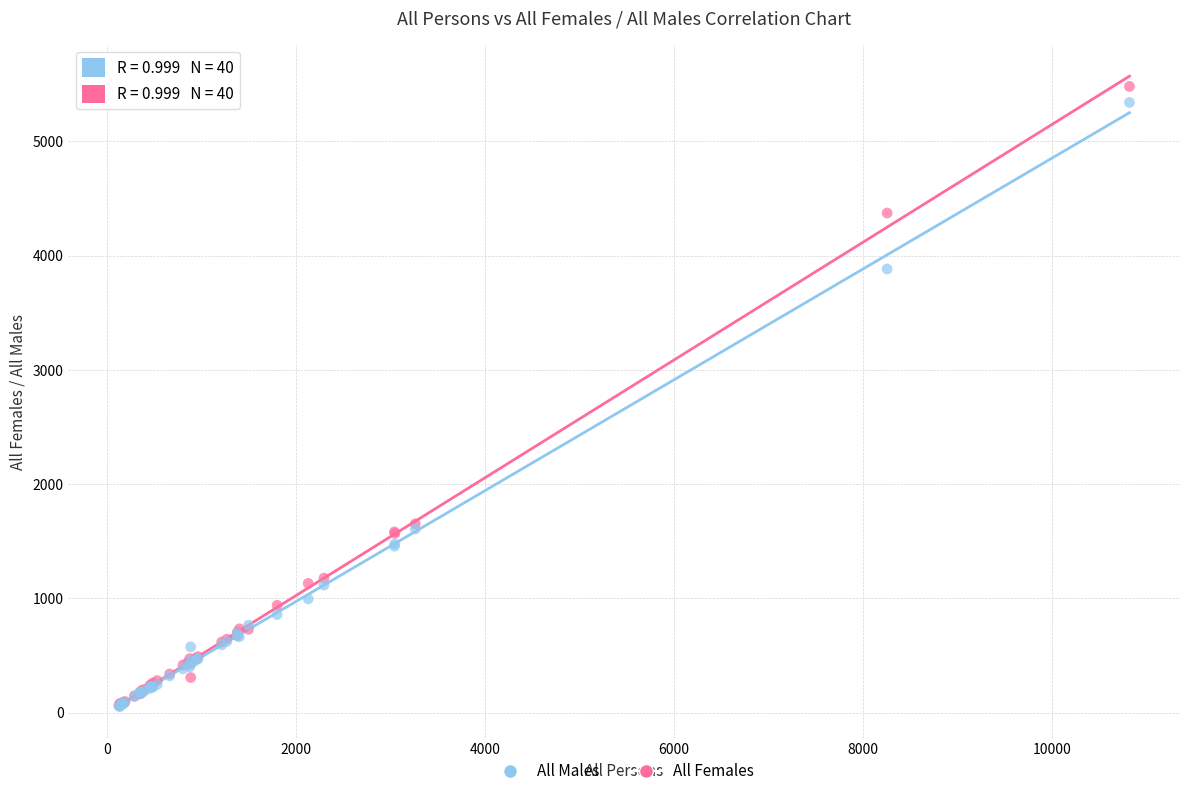

What are all the series names shown in the legend?

All Males, All Females